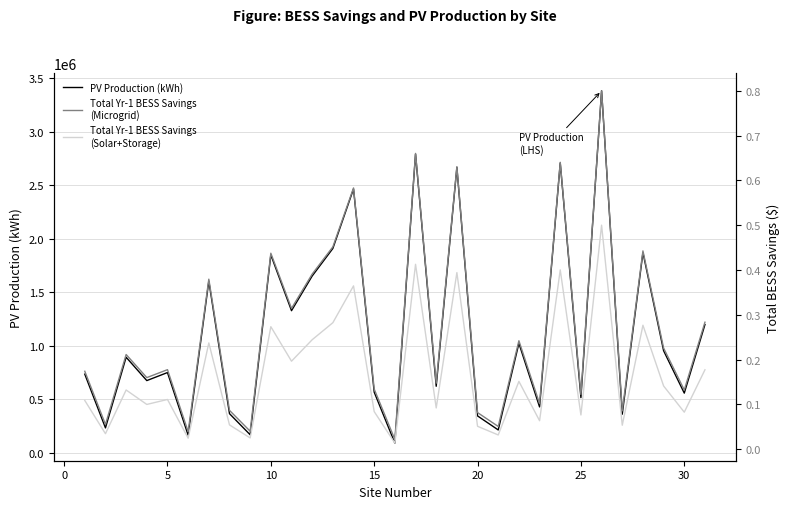

At how many categories does at least one series exceed 493723?

22